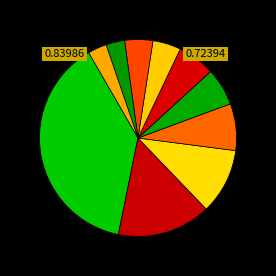

To the nearest percent, what is the average slice percentage?

10%